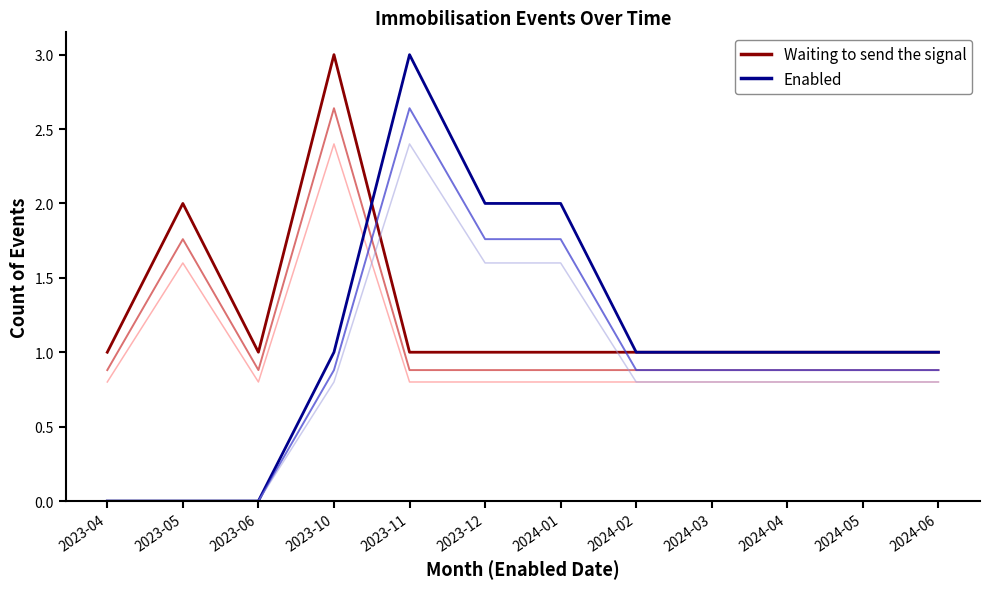

Reading right to left, list all the values displayed in this chart.

Waiting to send the signal: 1	1	1	1	1	1	1	1	3	1	2	1
Enabled: 1	1	1	1	1	2	2	3	1	0	0	0